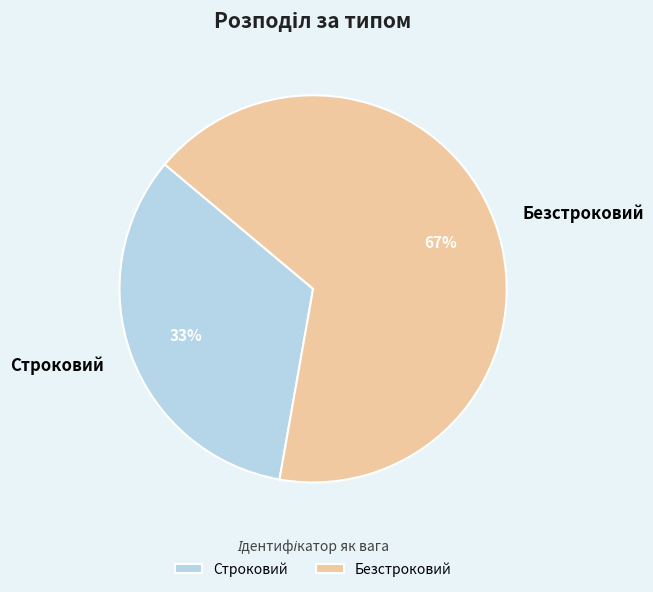

Does Строковий represent more than half of the total?

No